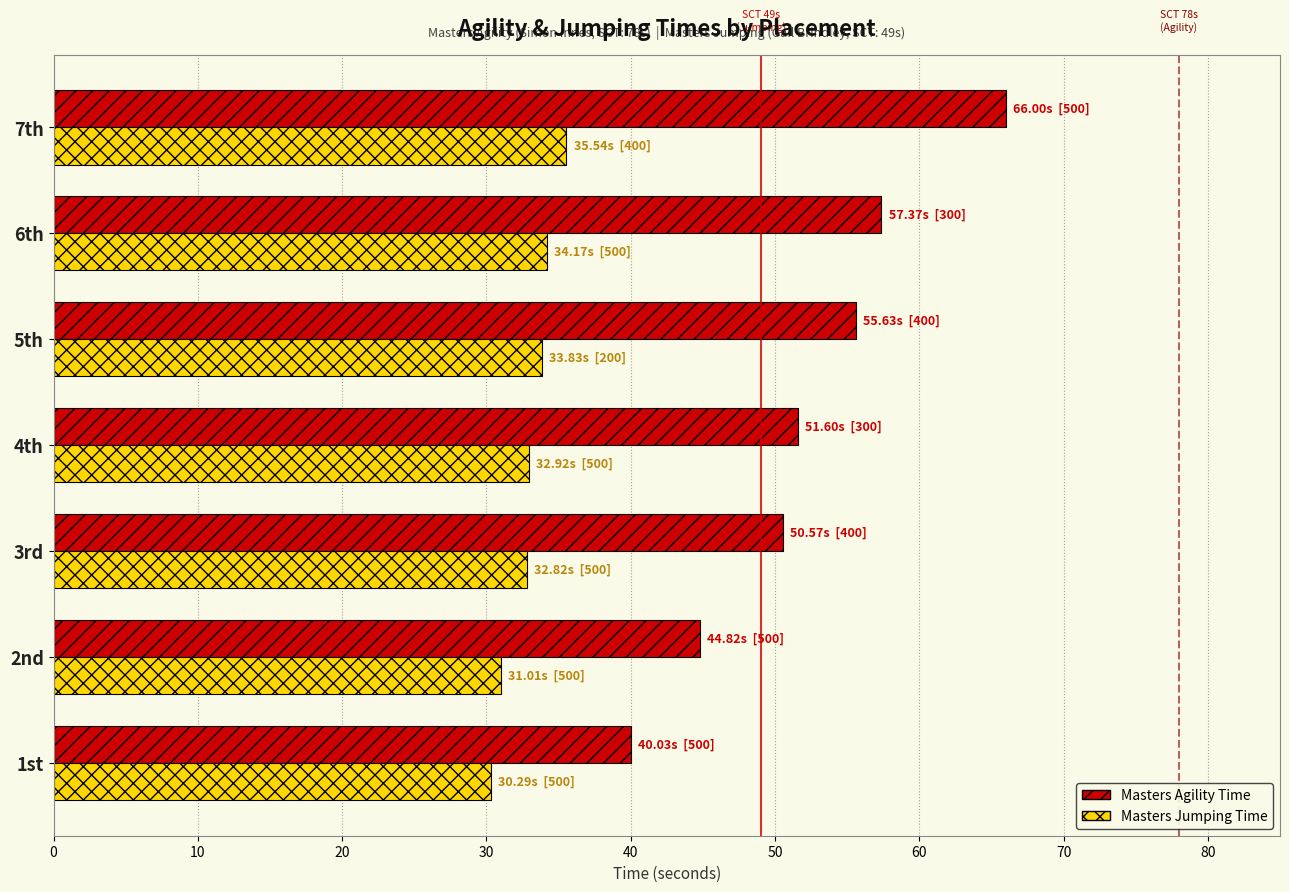

How many data points in Masters Jumping Time are above 32?

5